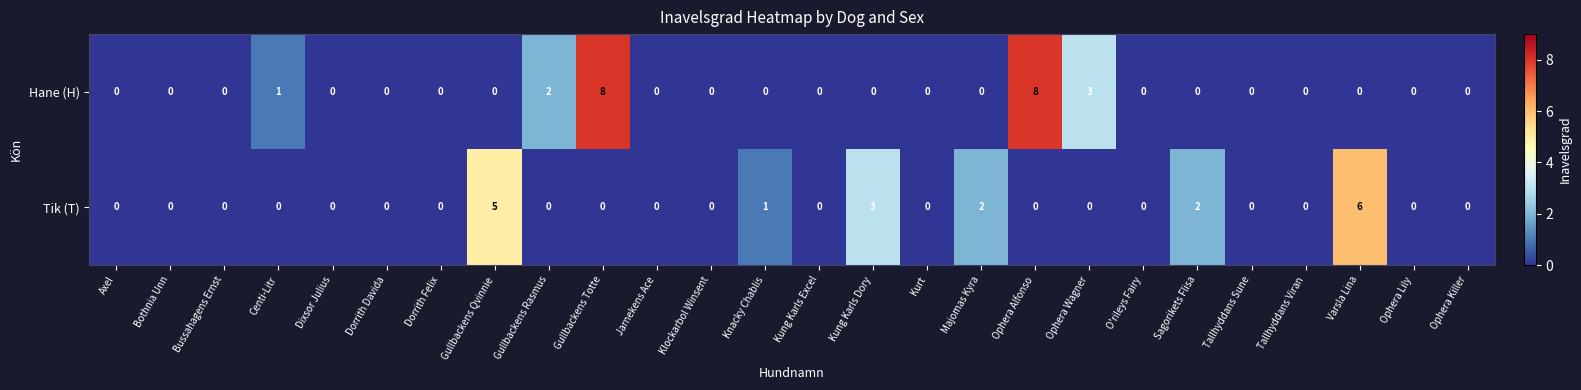

What is the maximum value for Hane (H)?

8